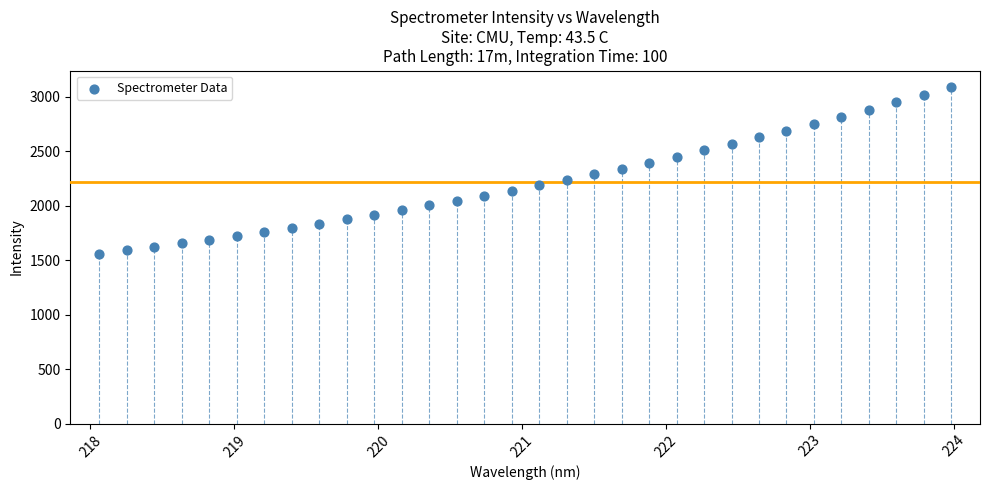

What is the range of X values (max minus min)?

5.9